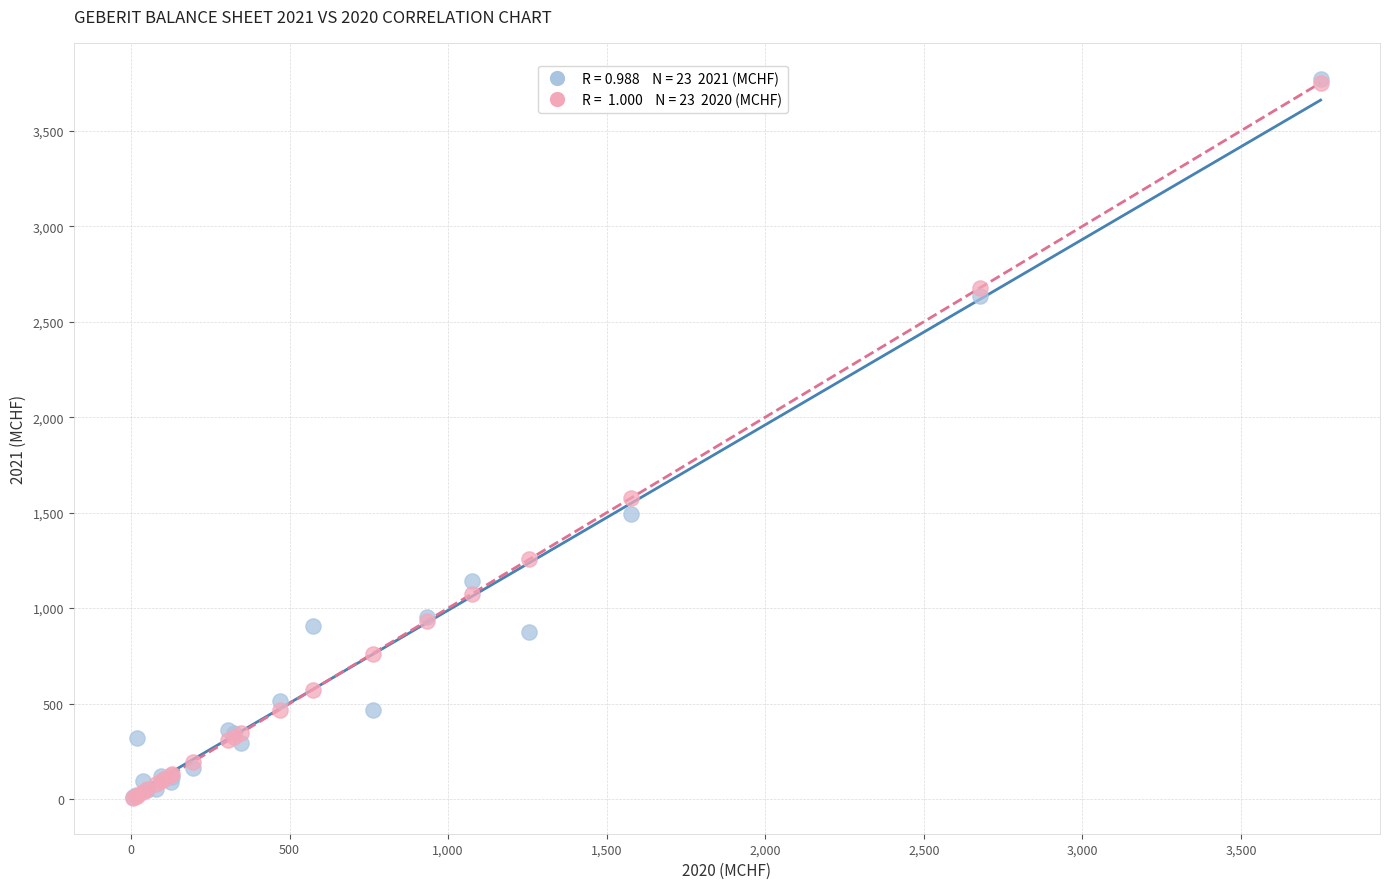

Across all series, what Y value is closest to 1889?

1576.9